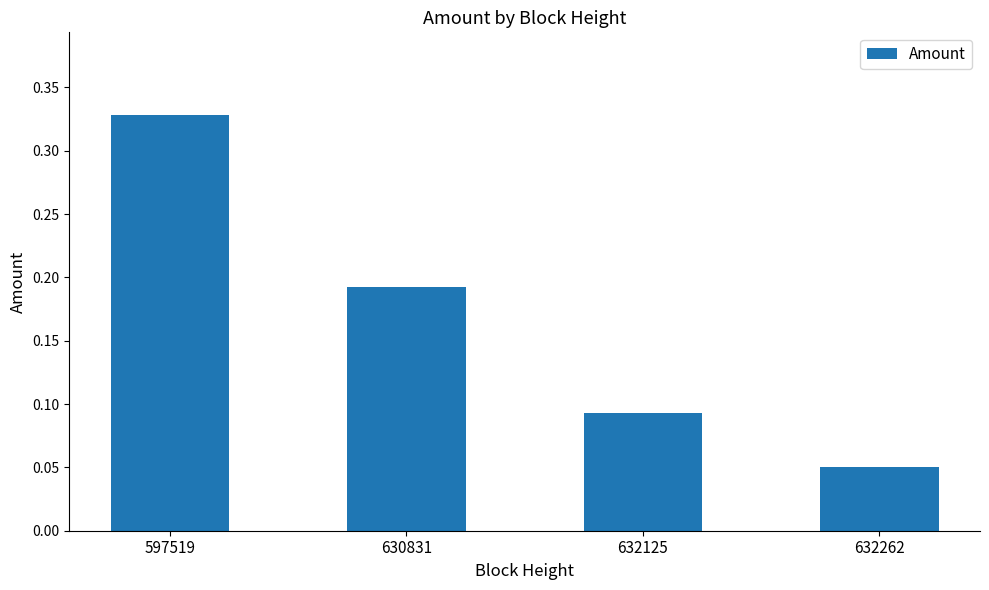

Rank the categories by value from highest to lowest.

597519, 630831, 632125, 632262